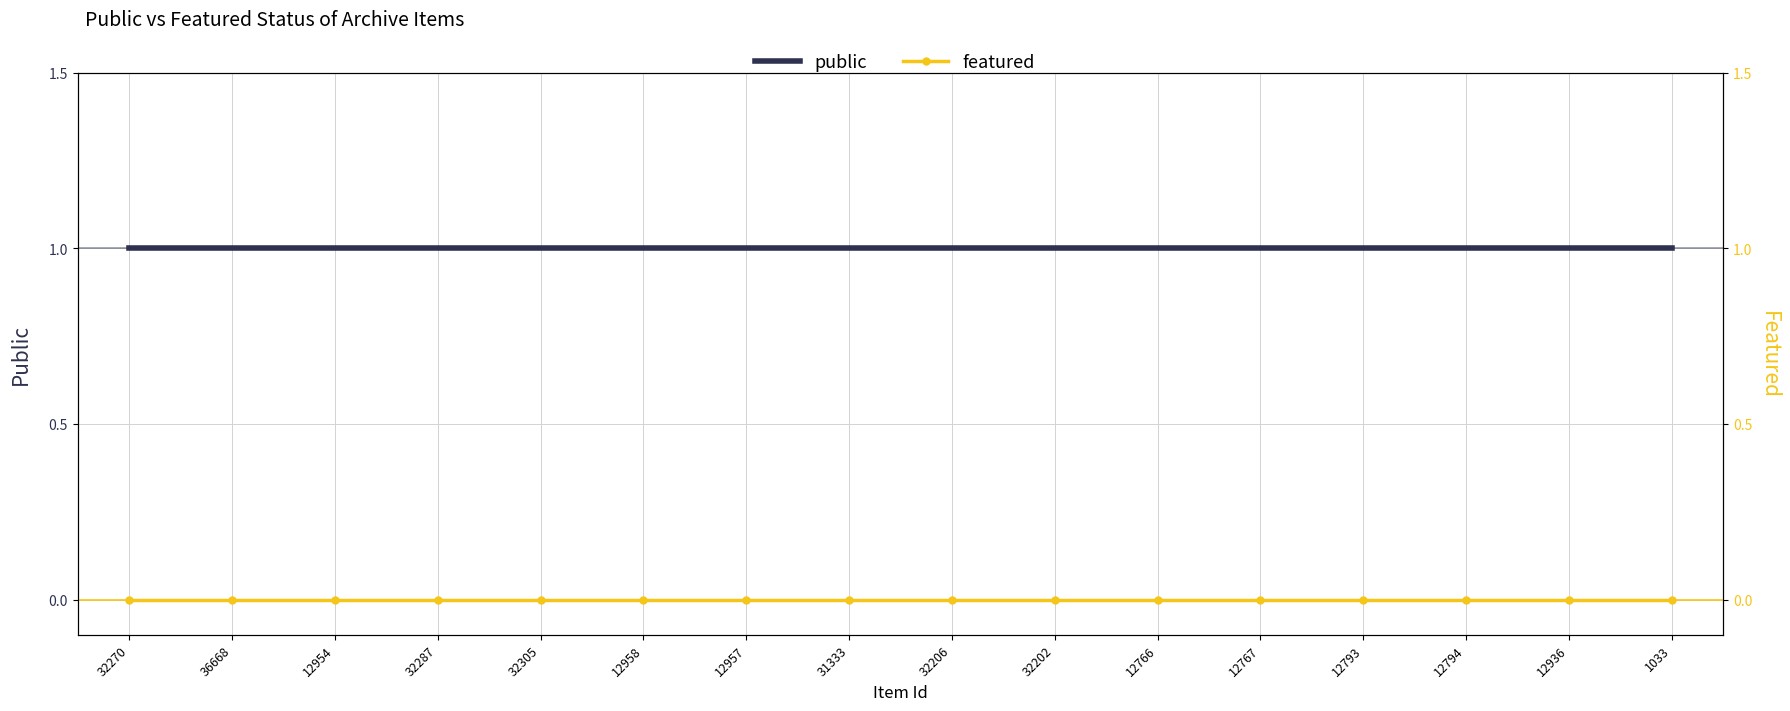

Which series has the largest total across all categories?

public